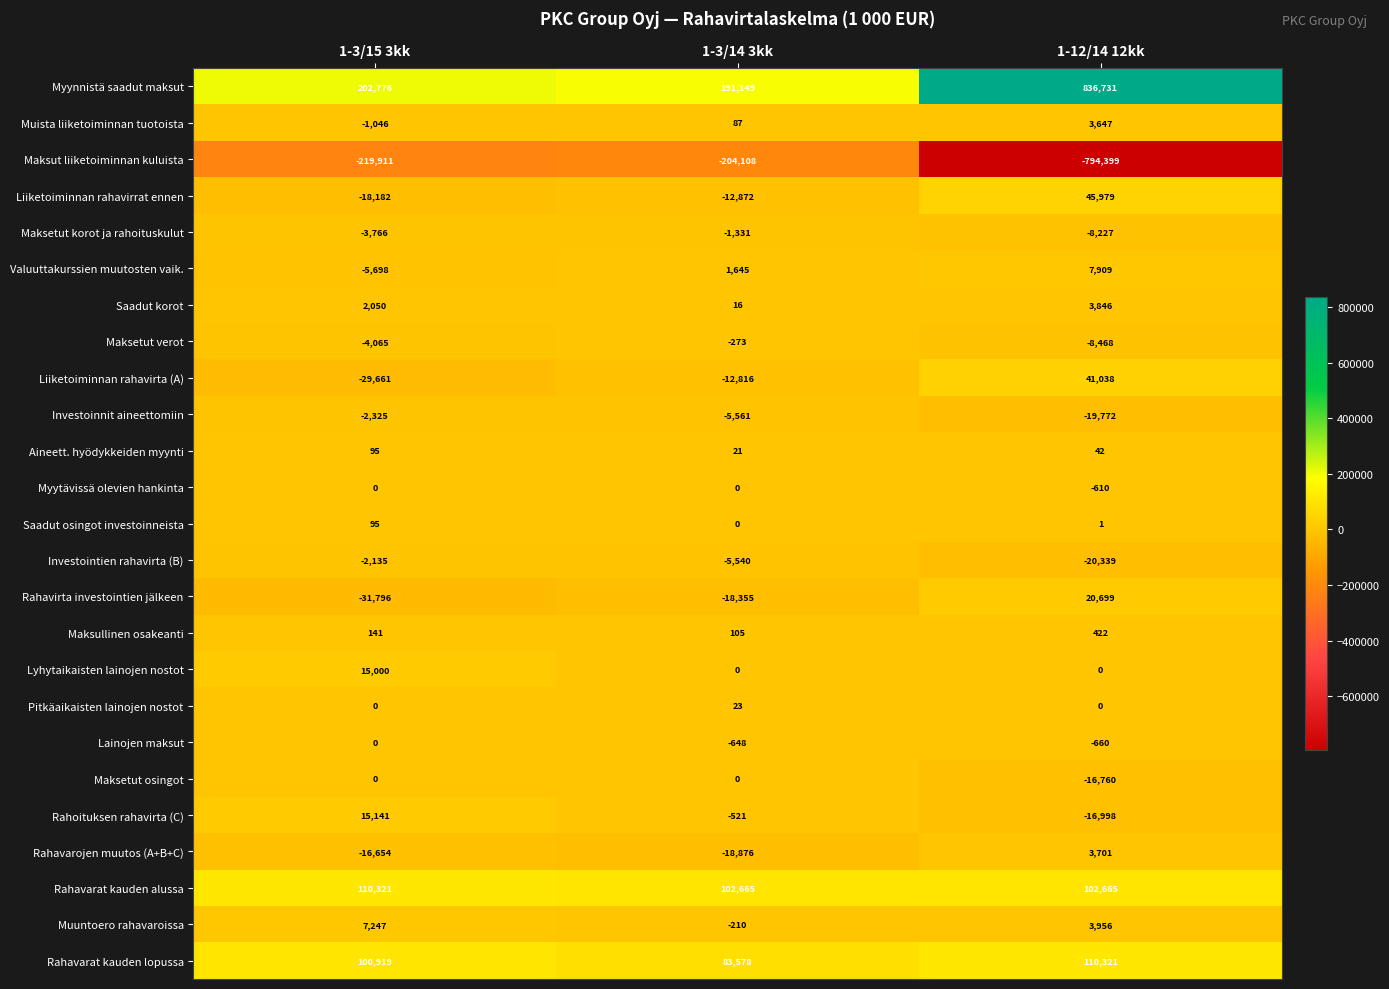

Which label corresponds to the largest value in the chart?

1-12/14 12kk